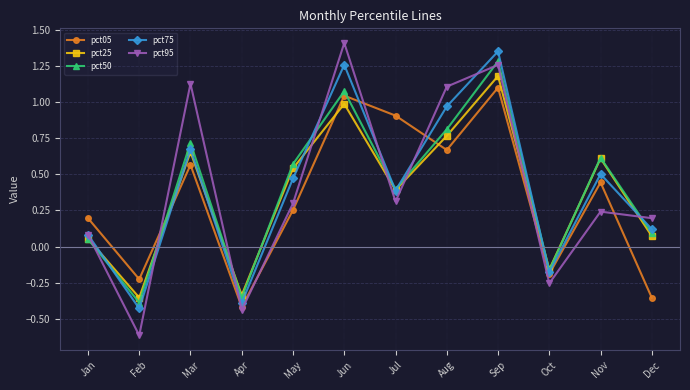

Which label corresponds to the smallest value in the chart?

Feb